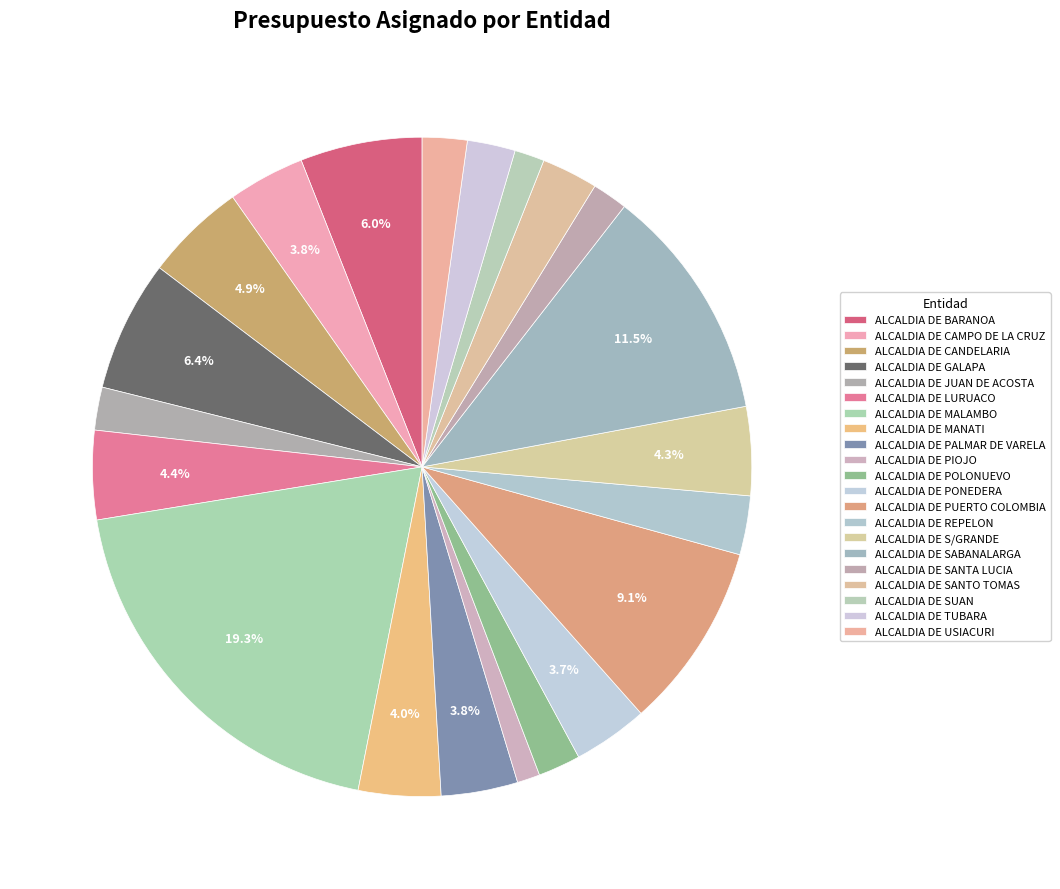

What percentage is the ALCALDIA DE SABANALARGA slice, to the nearest percent?

12%